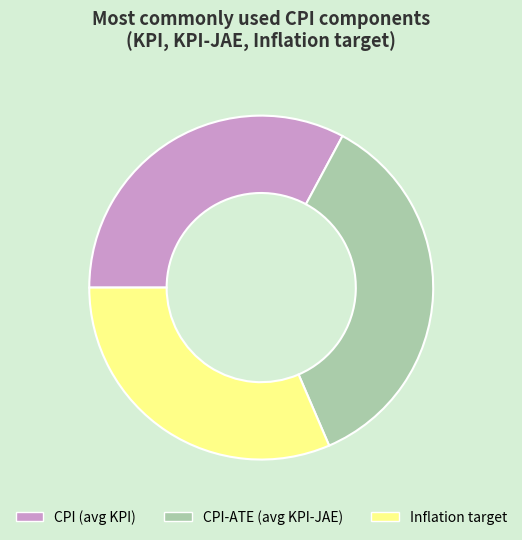

Does any single category account for the majority?

No